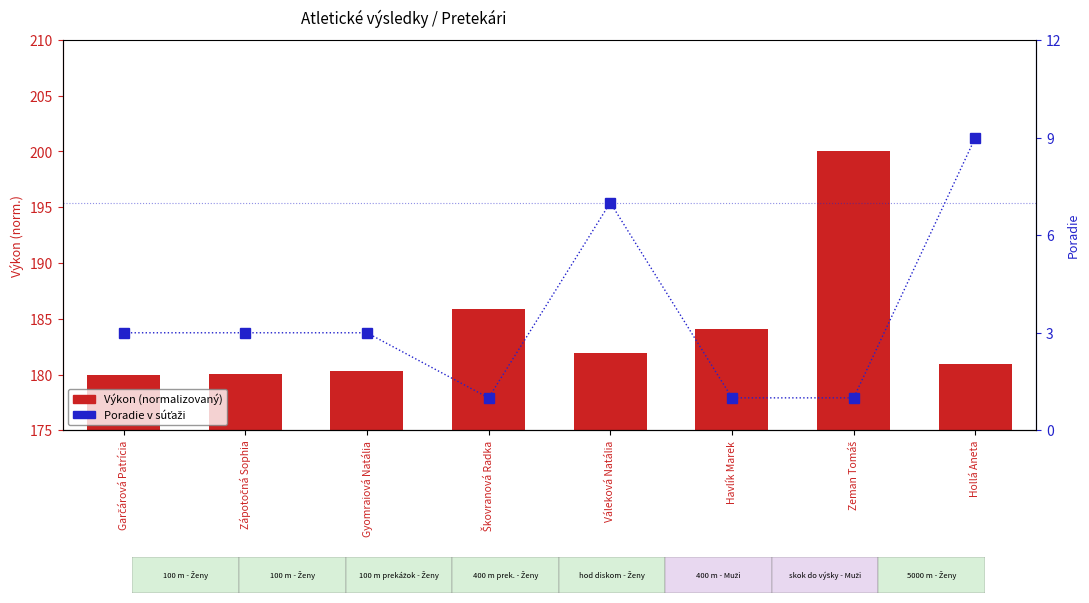

Are the bars grouped side by side (vs. stacked)?

Yes